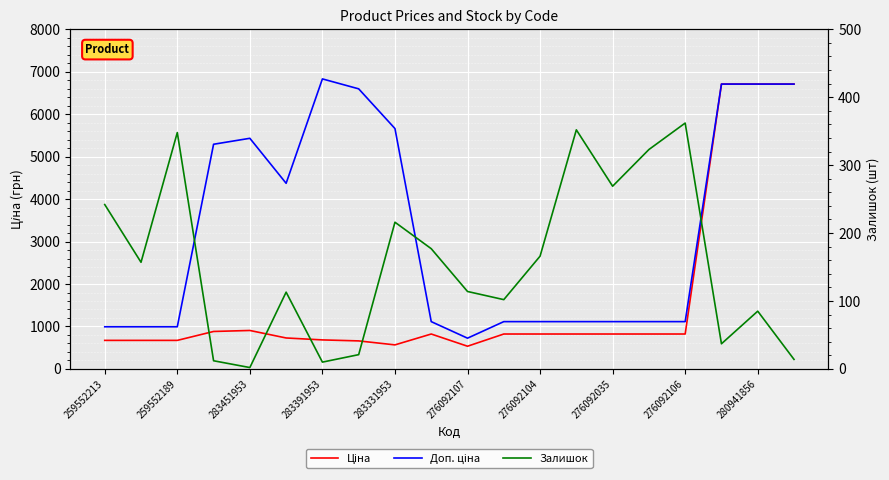

What is the label of the 20th point from the left?

19